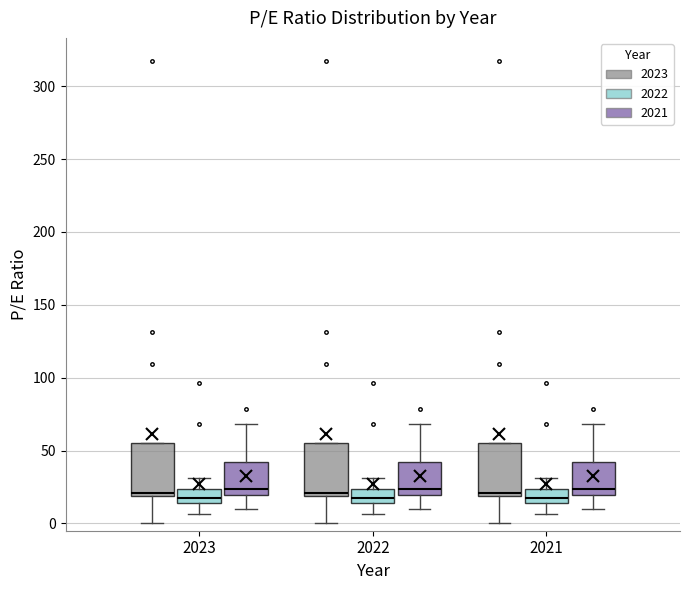

Where is the upper edge of the box for 2023 (2023) on the y-axis? The values are not printed on the chart, so give them approximately, as read against the axis.

55